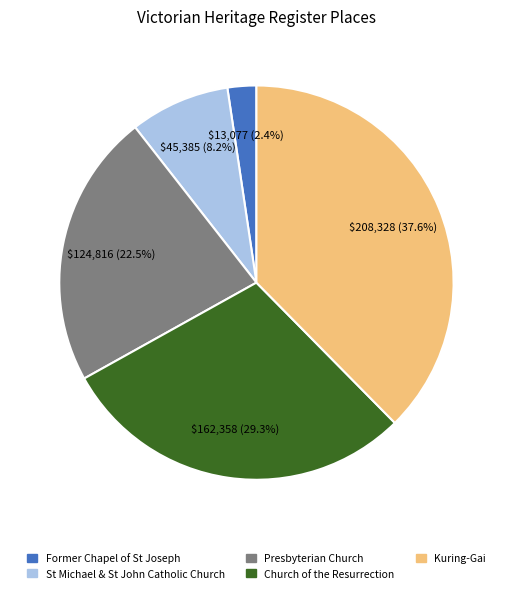

Is there any slice that represents more than half of the pie?

No